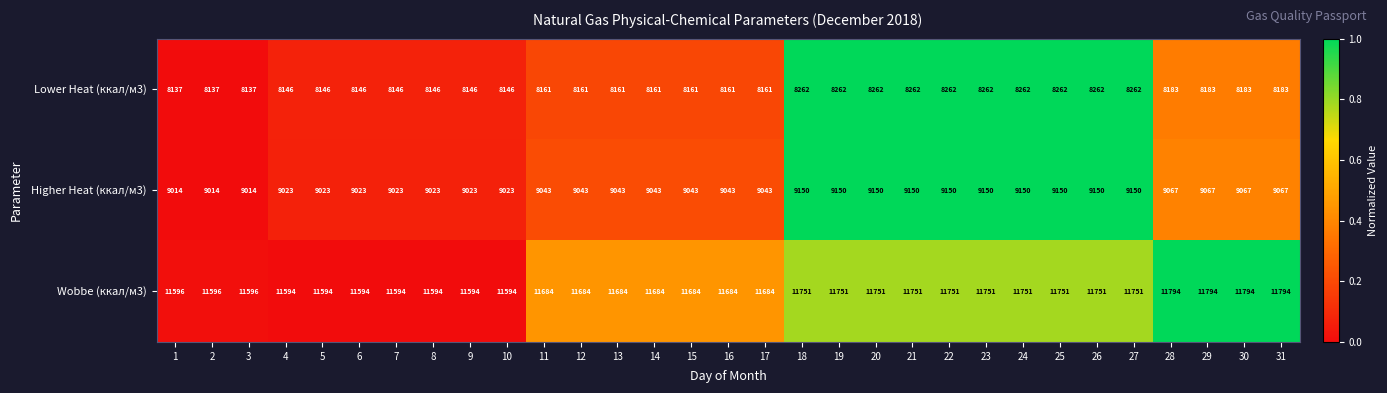

What is the minimum value for Higher Heat (ккал/м3)?

9014